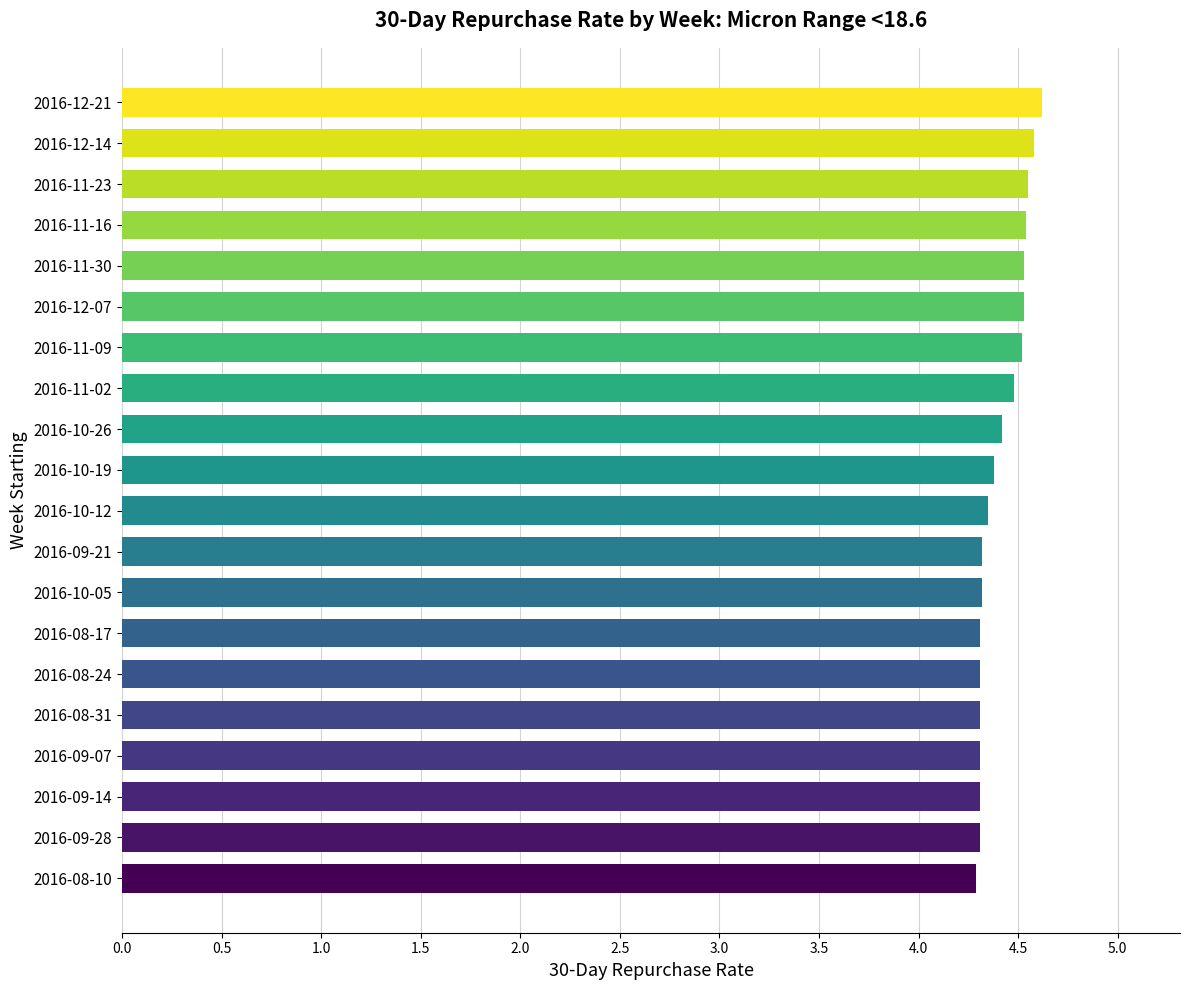

How many values are between 4 and 5?

20